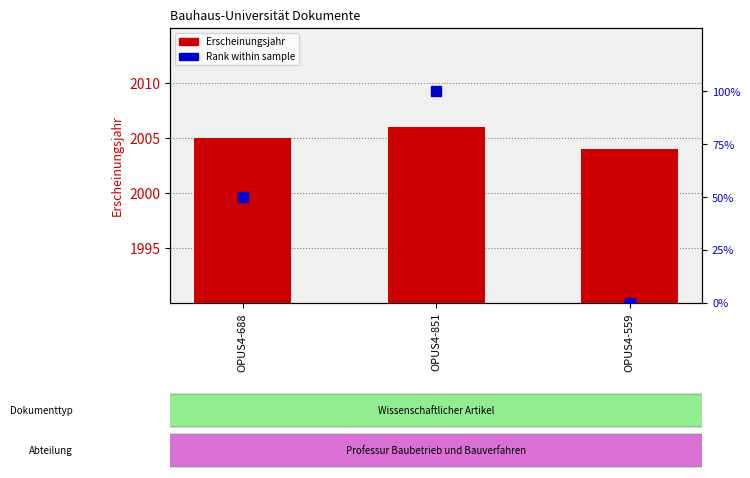

Reading right to left, transcribe all the data shown in this chart.

Erscheinungsjahr: OPUS4-559=2004	OPUS4-851=2006	OPUS4-688=2005
Rank within sample: OPUS4-559=0	OPUS4-851=100	OPUS4-688=50